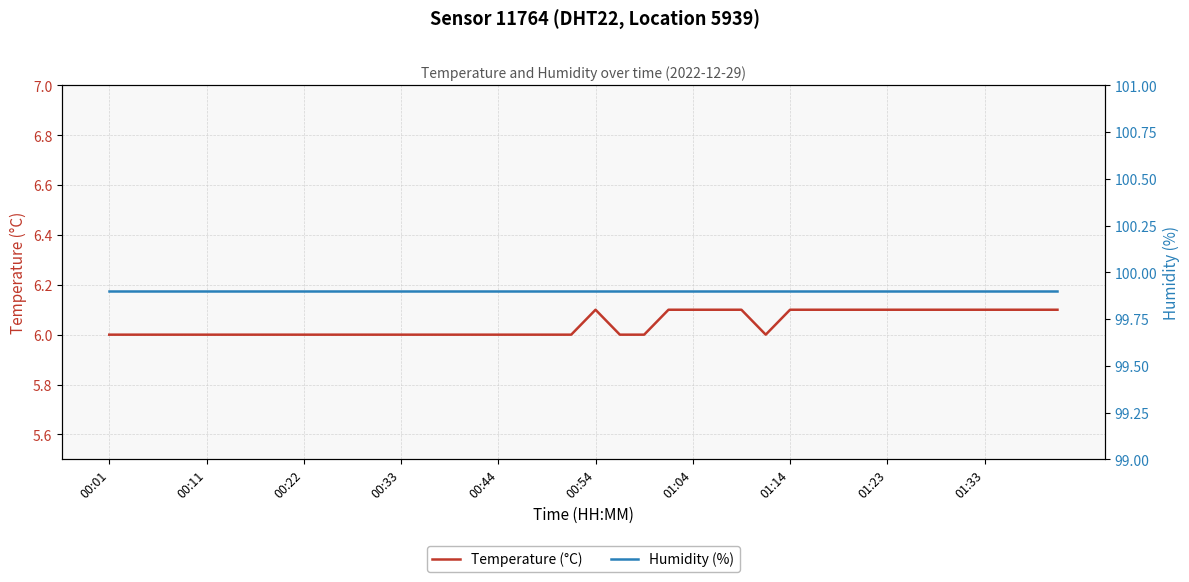

At how many categories does at least one series exceed 60?

40